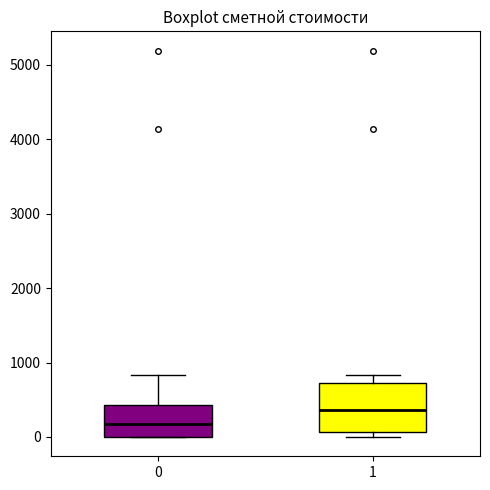

Comparing the boxes themselves (not the whiskers), which one is the tallest?

1